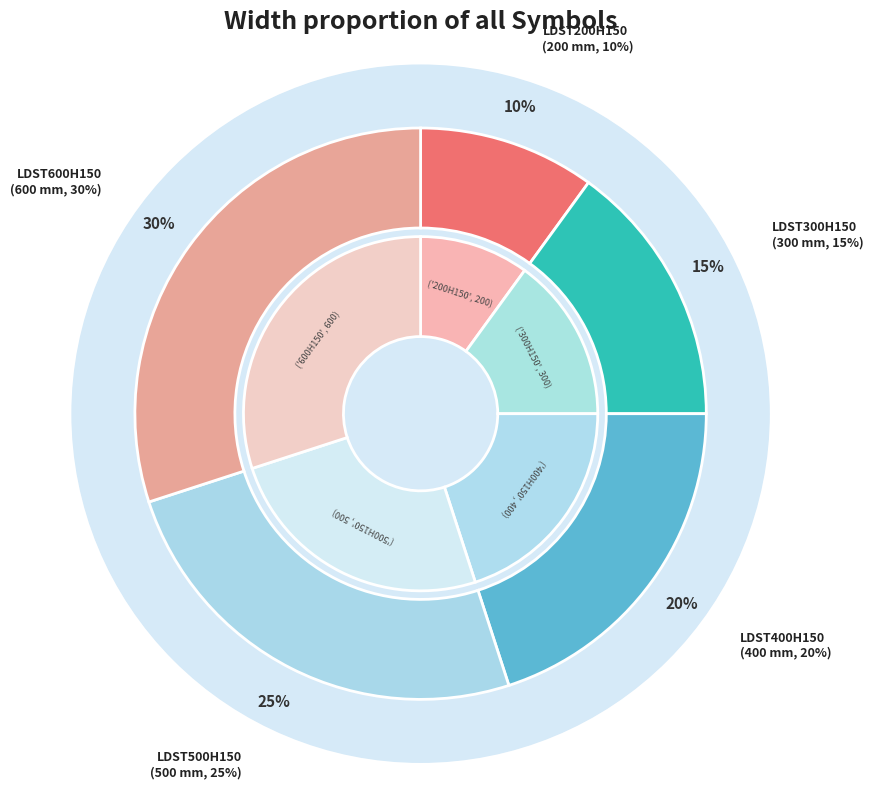

How many segments does this pie chart have?

5